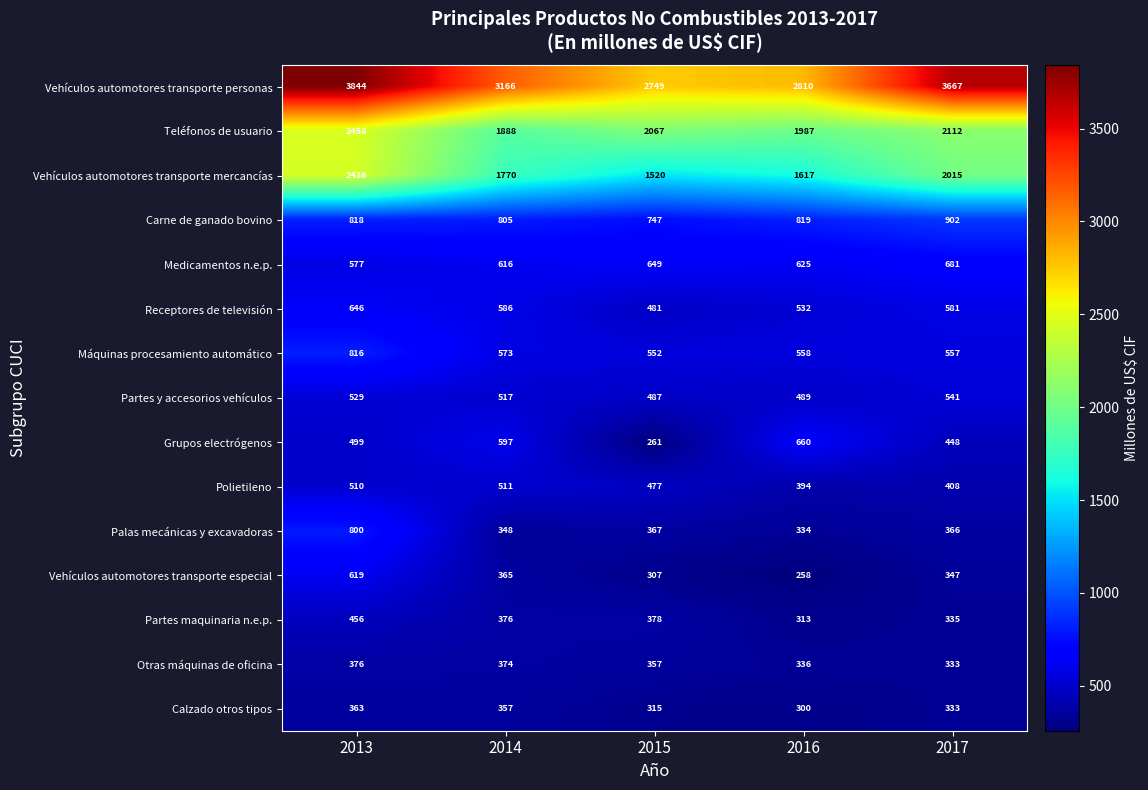

How many data points does each series have?

5